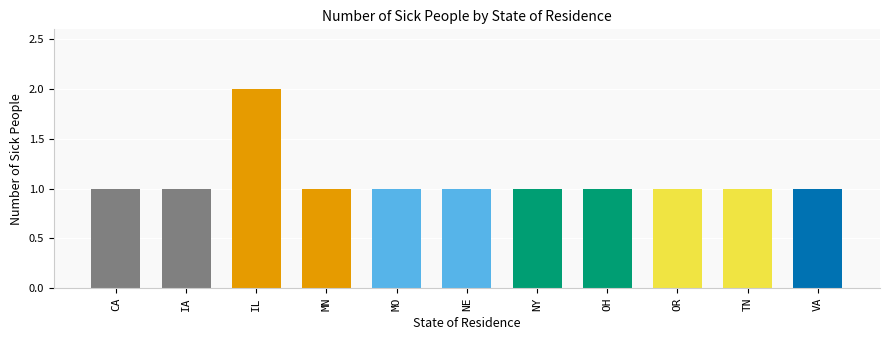

The chart shows a value of 1 at NE. True or false?

True